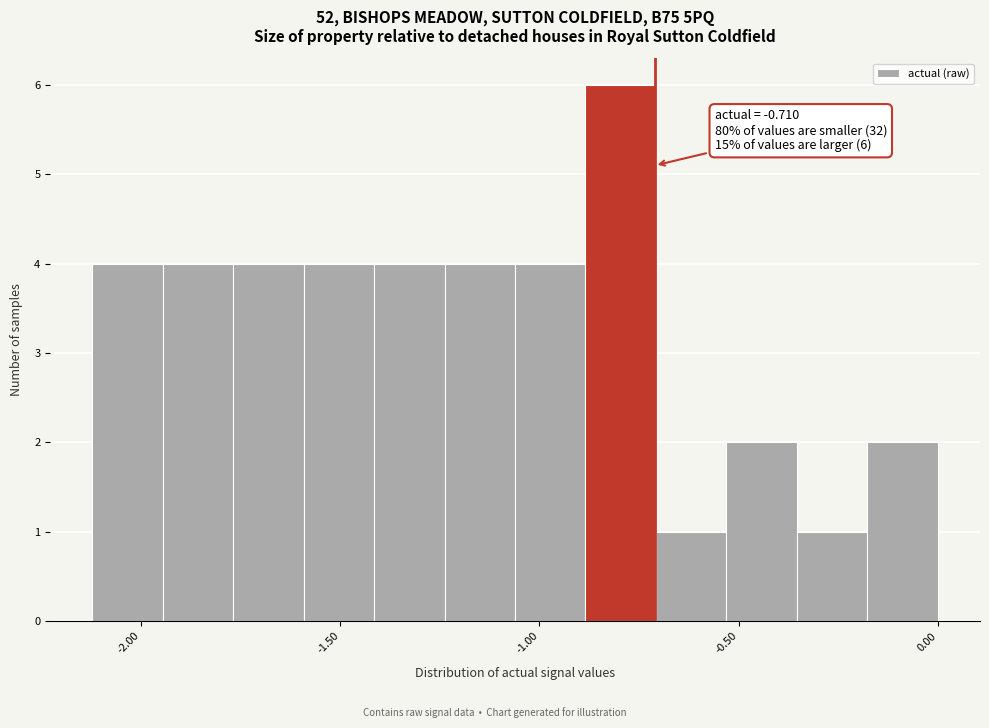

Around what value on the x-axis is the tallest bar? Give the approximate position of its centre, as read against the axis.

-0.80